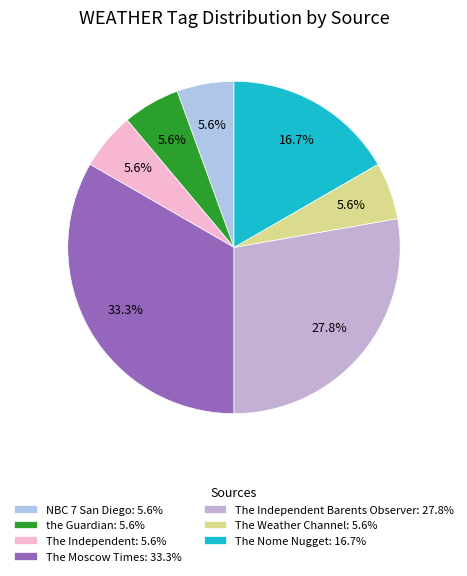

Which category has the biggest portion of the pie?

The Moscow Times: 33.3%